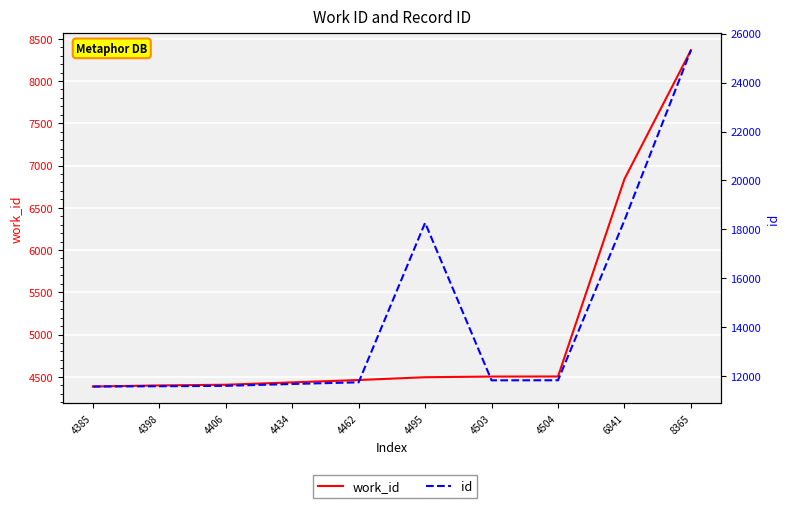

Reading left to right, what are all the values shown in this chart?

work_id: 4385=4385	4398=4398	4406=4406	4434=4434	4462=4462	4495=4495	4503=4503	4504=4504	6841=6841	8365=8365
id: 4385=11578	4398=11590	4406=11606	4434=11683	4462=11750	4495=18268	4503=11832	4504=11834	6841=18371	8365=25324